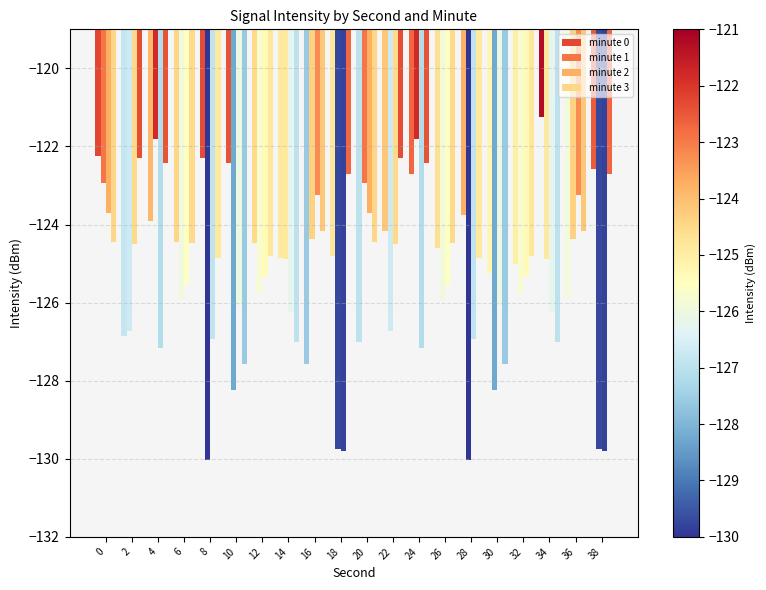

How many bars are there in each group?

4